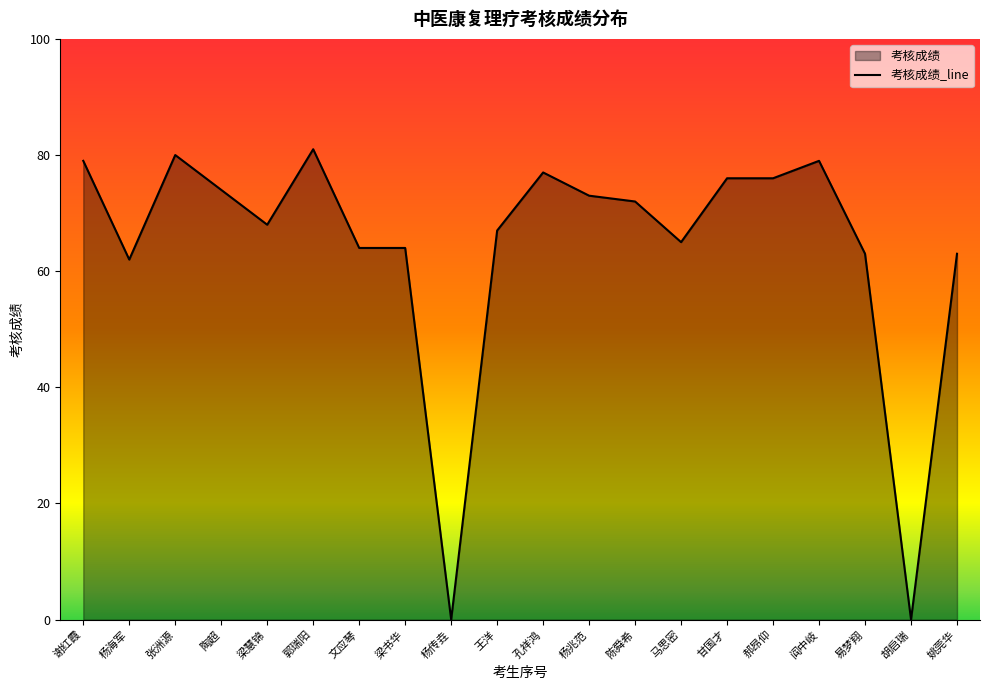

Count the number of data series in this chart.

1